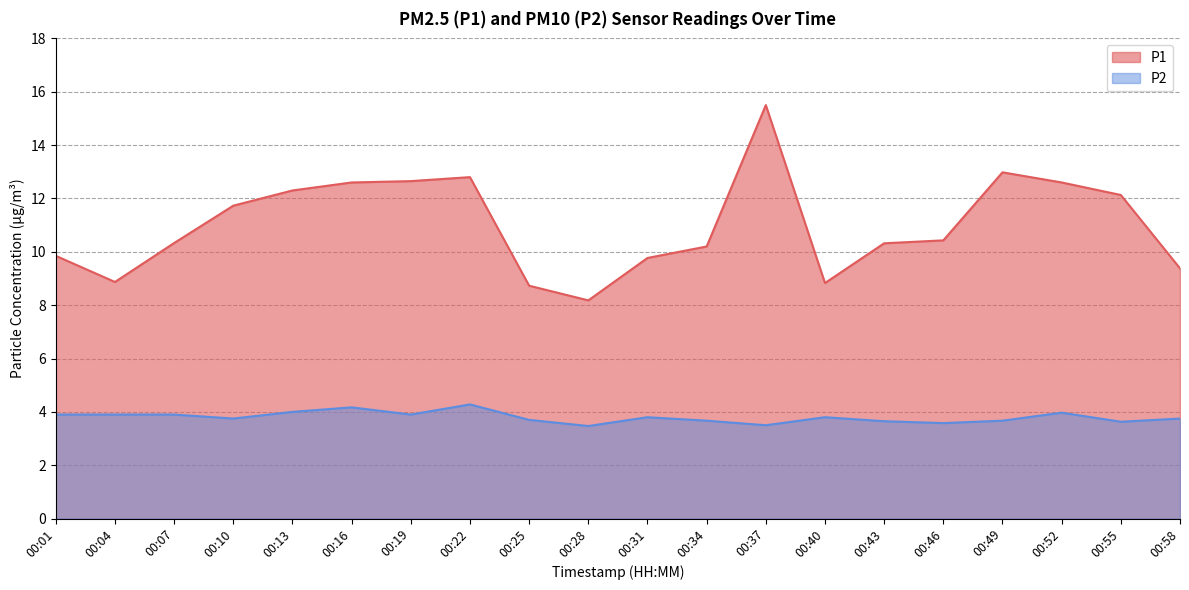

Which has a higher value, 00:28 or 00:22?

00:22